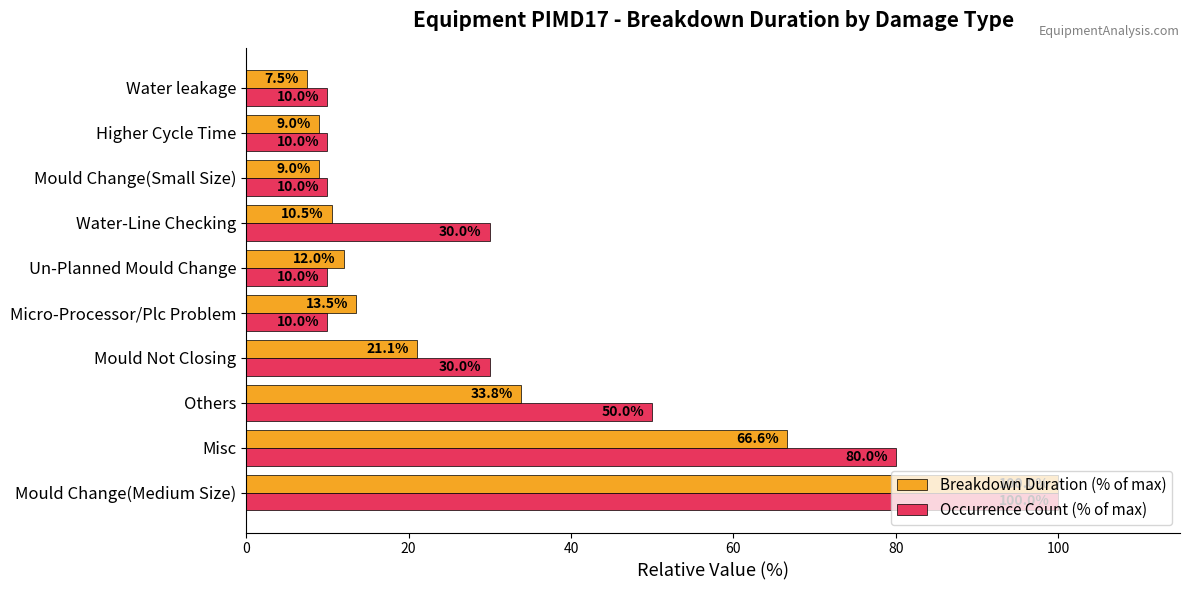

Is it true that Breakdown Duration (% of max) equals 2.5 at Mould Change(Small Size)?

False